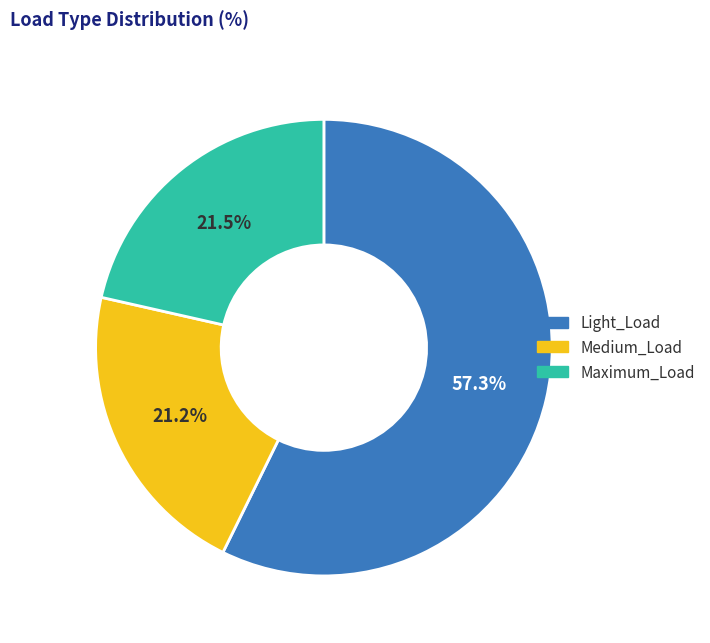

What is the ratio of the value at Light_Load to the value at Maximum_Load?

2.7